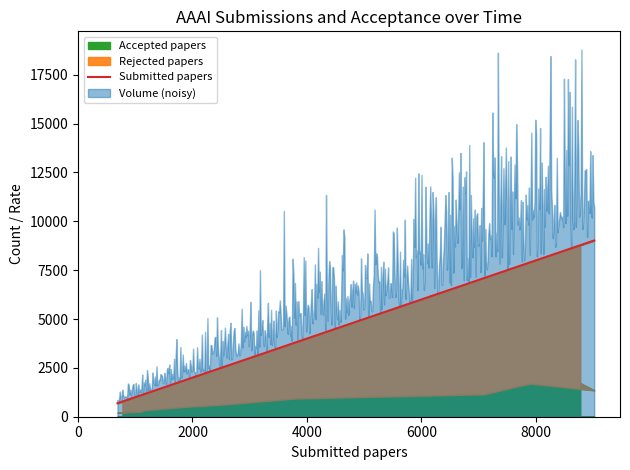

How many values exceed 1991?

8